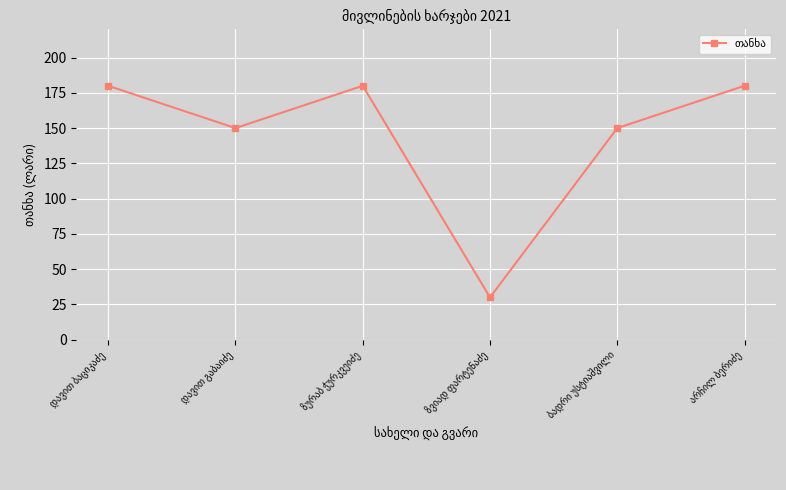

Does the chart display data point markers on the line(s)?

Yes